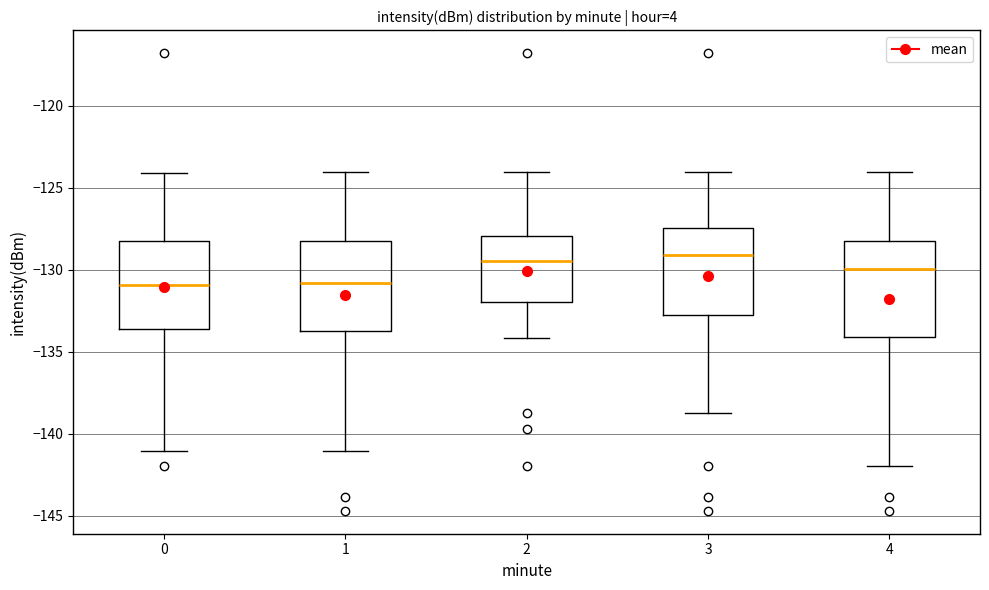

Reading left to right, transcribe this box plot: for each box, give where its median line is, the range the box spans, and where its two whiskers end, as read against the y-axis. The values are not printed on the chart, so give them approximately, as read against the axis.

0: median -131.0, box -133.5 to -128.0, whiskers -141.0 to -124.0
1: median -131.0, box -133.5 to -128.0, whiskers -141.0 to -124.0
2: median -129.5, box -132.0 to -128.0, whiskers -134.0 to -124.0
3: median -129.0, box -132.5 to -127.5, whiskers -139.0 to -124.0
4: median -130.0, box -134.0 to -128.0, whiskers -142.0 to -124.0